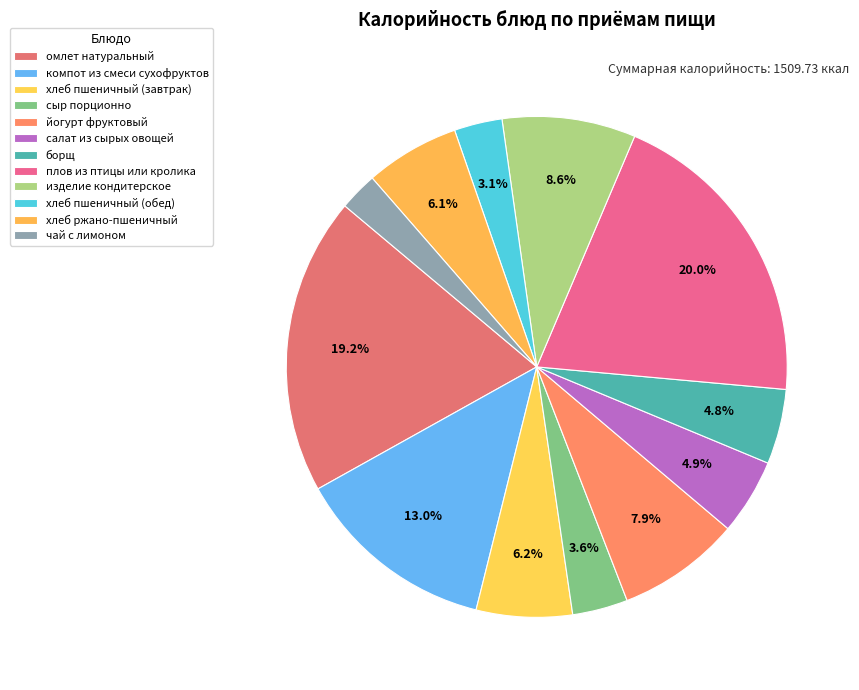

What is the change in value from плов из птицы или кролика to хлеб ржано-пшеничный?

-210.7